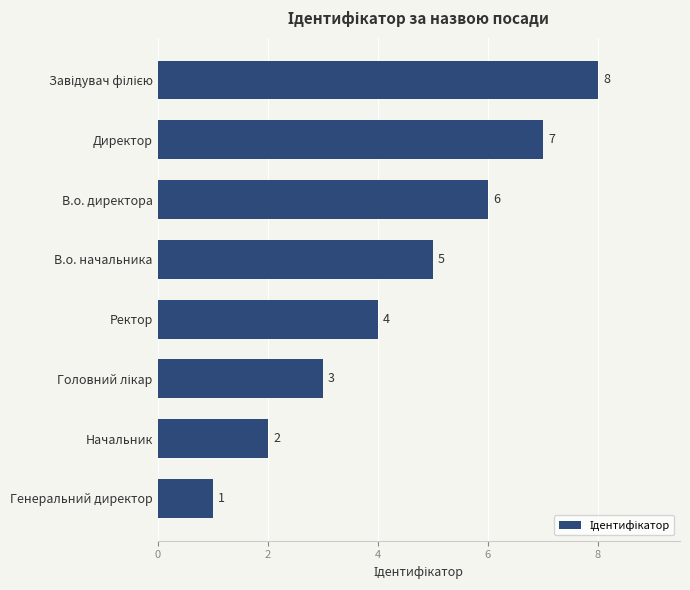

What is the label of the 1st bar from the bottom?

Генеральний директор